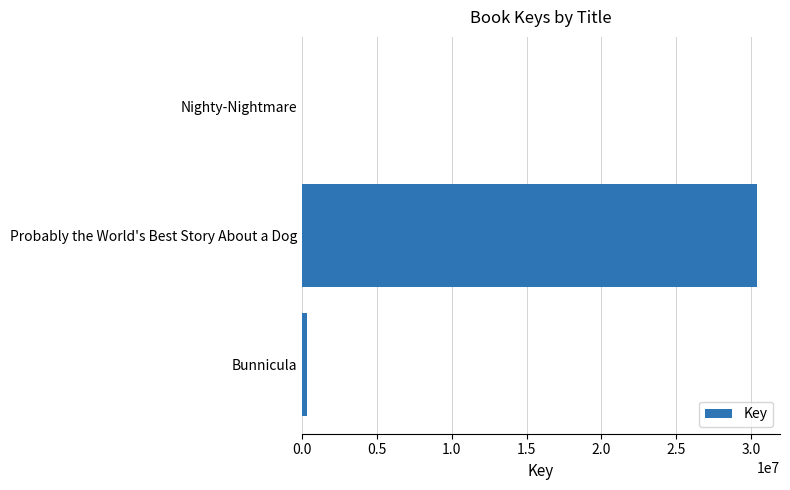

At which category does the chart reach its peak across all series?

Probably the World's Best Story About a Dog